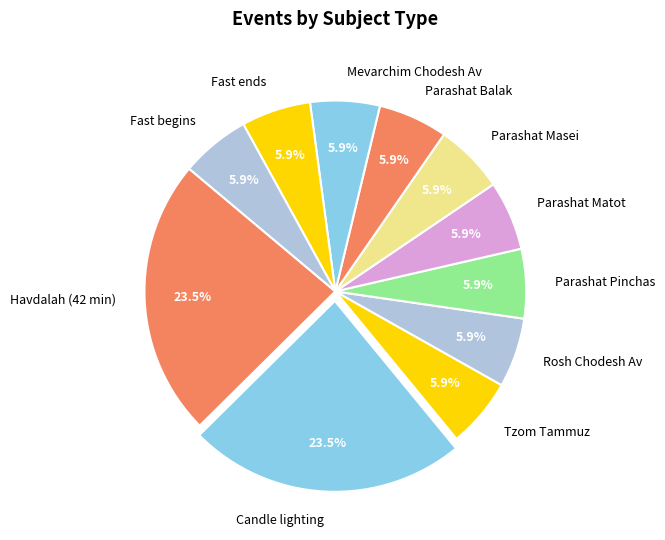

Count the number of slices in the pie.

11